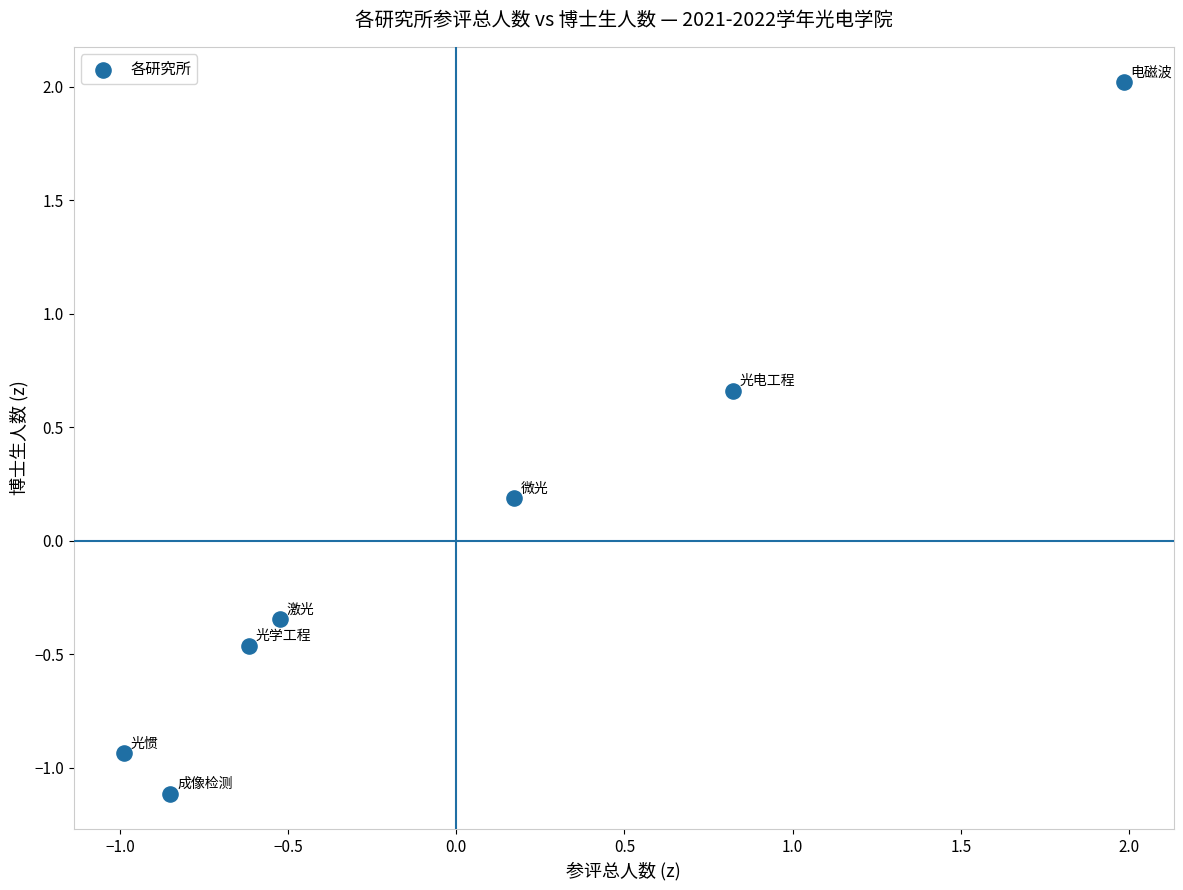

What is the range of Y values (max minus min)?

3.1